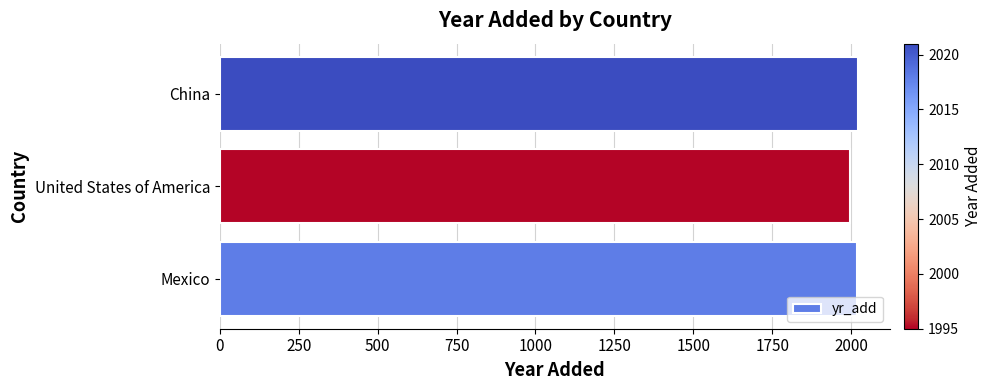

Read the value at United States of America, to the nearest 10.

2000